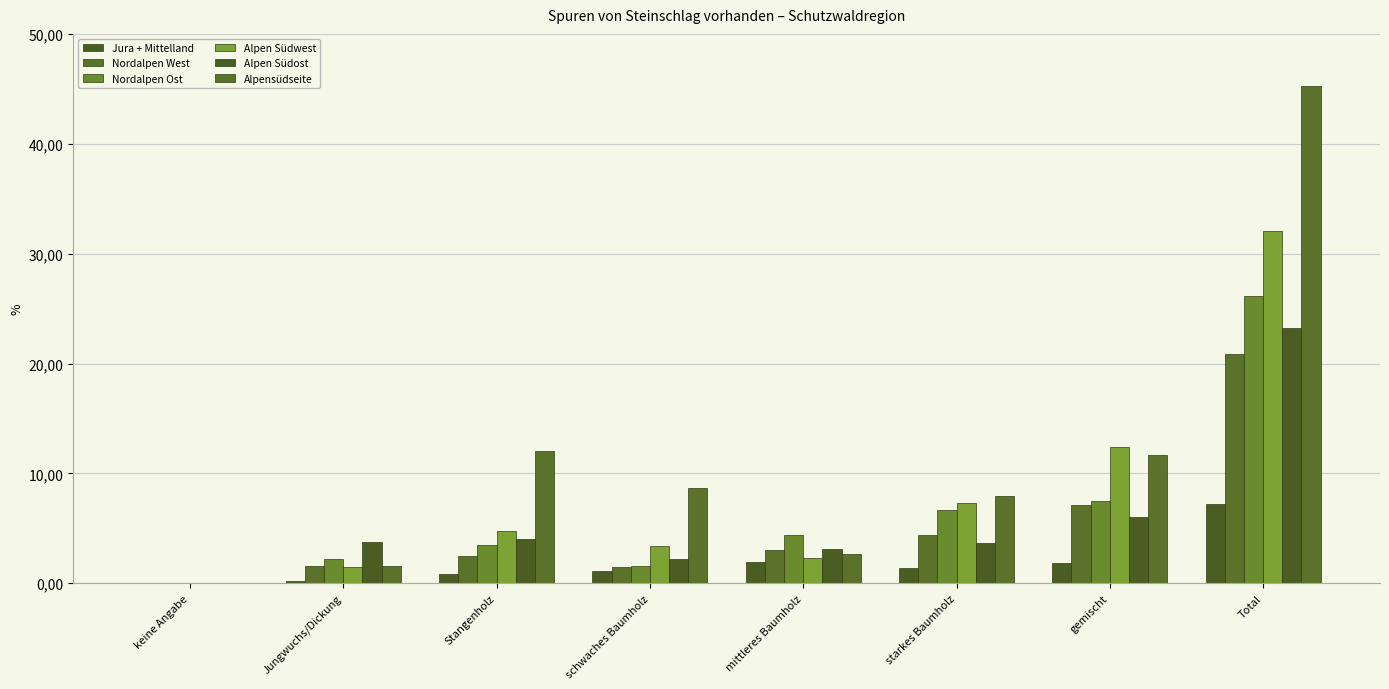

Are the bars grouped side by side (vs. stacked)?

Yes